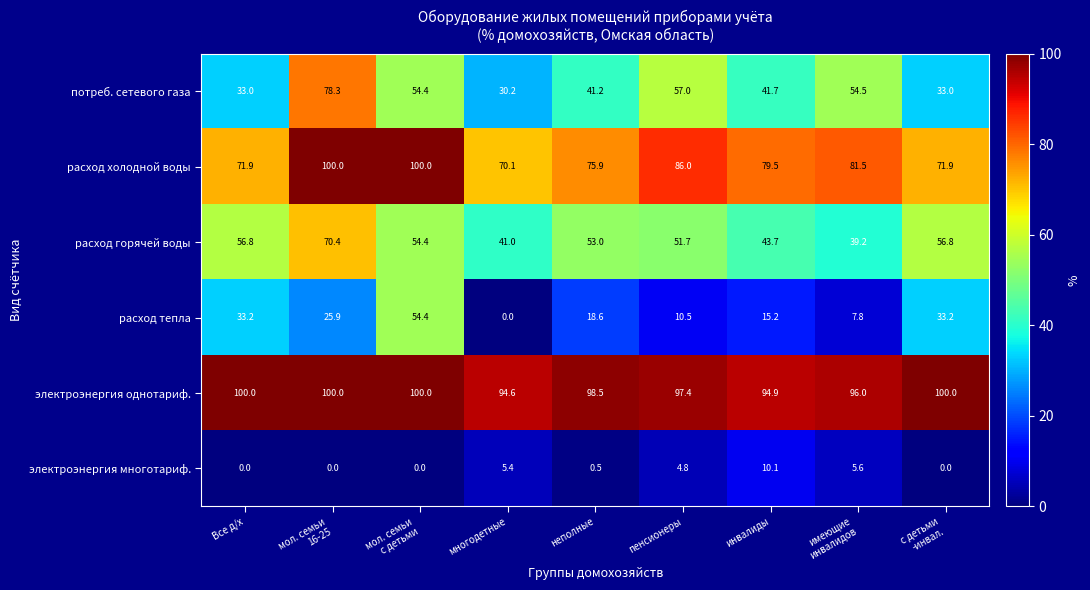

Is it true that расход холодной воды equals 71.9 at Все д/х?

True